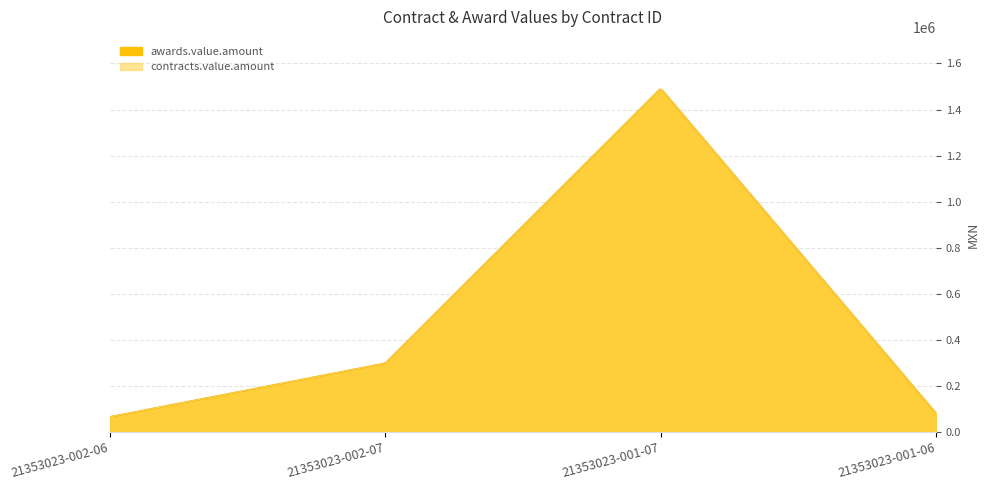

What is the minimum value shown in the chart?

64985.0